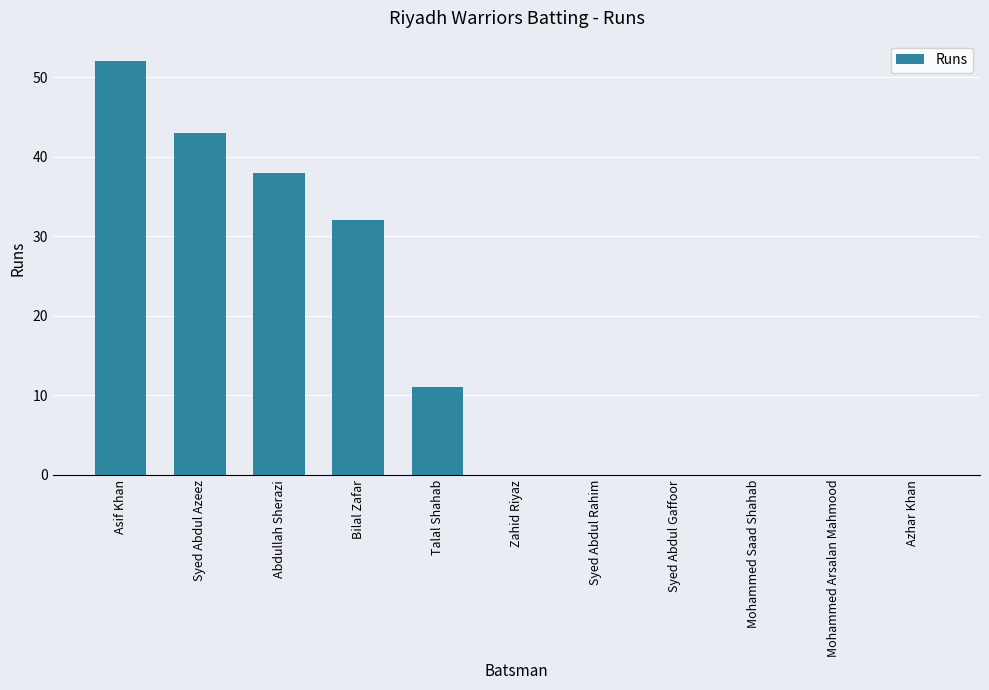

What is the sum of the values at Bilal Zafar and Mohammed Arsalan Mahmood?

32